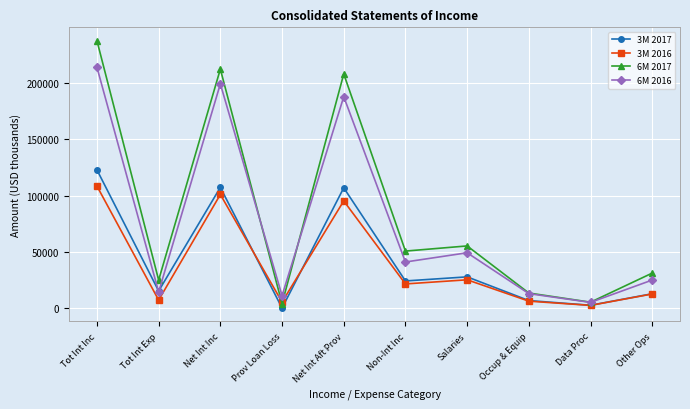

What is the lowest value of the 3M 2016 series?

2766